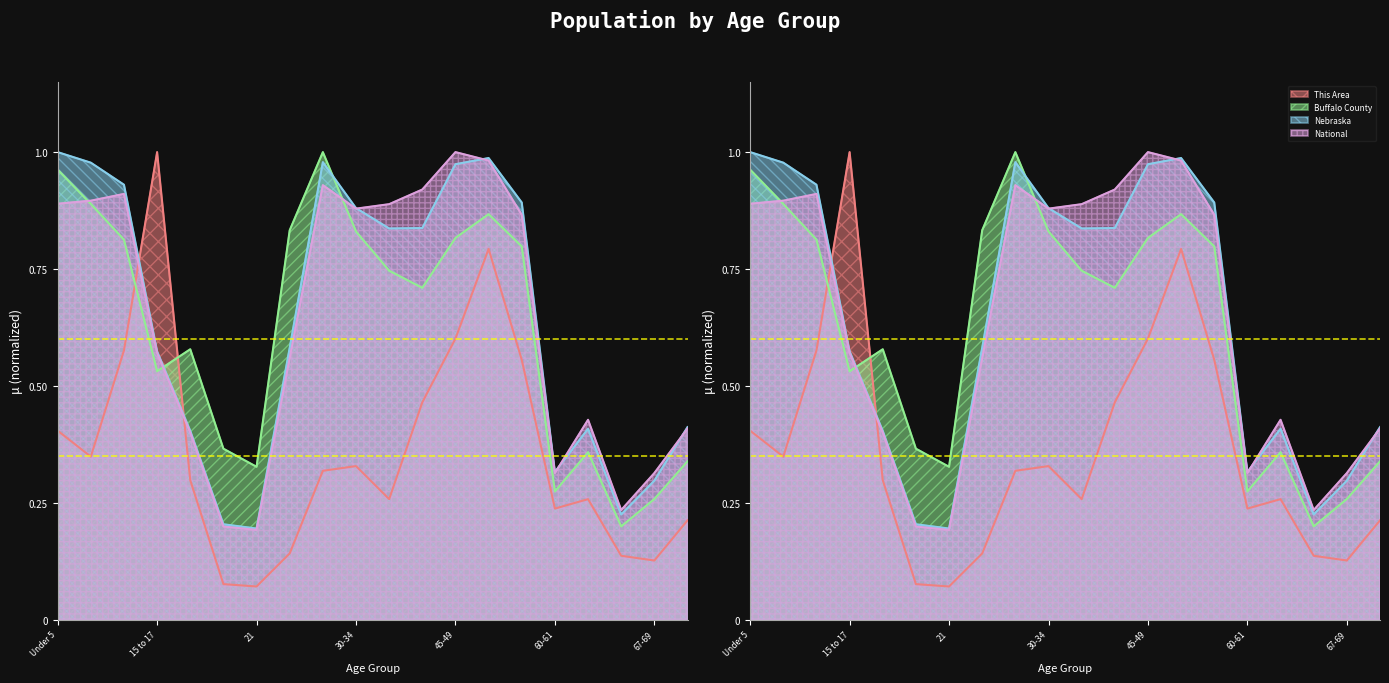

At 67-69, list the series in order from smallest to largest.

This Area, Buffalo County, Nebraska, National